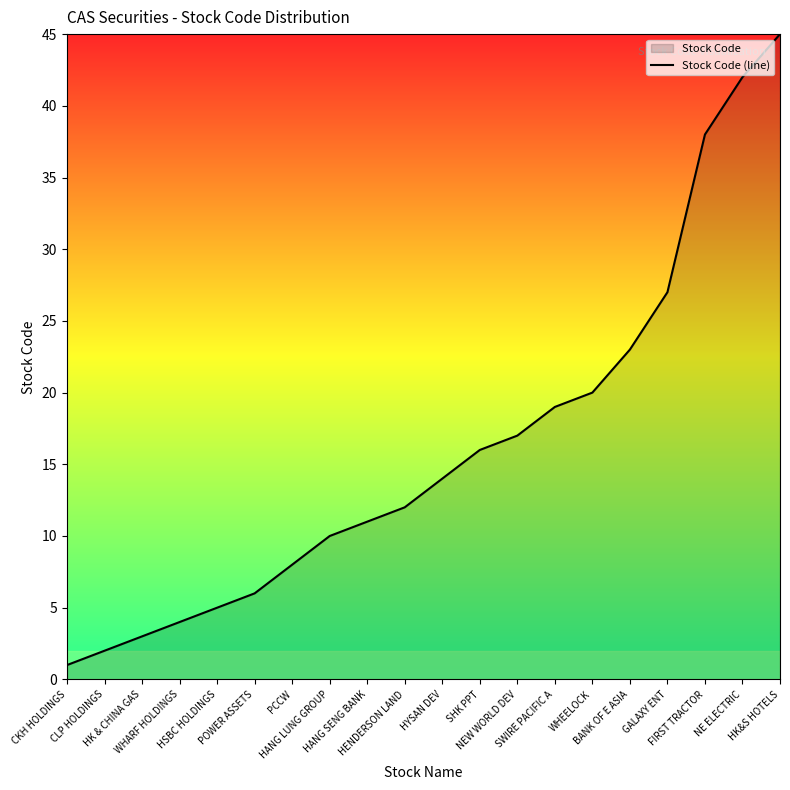

What is the difference between the maximum and second lowest values?

43